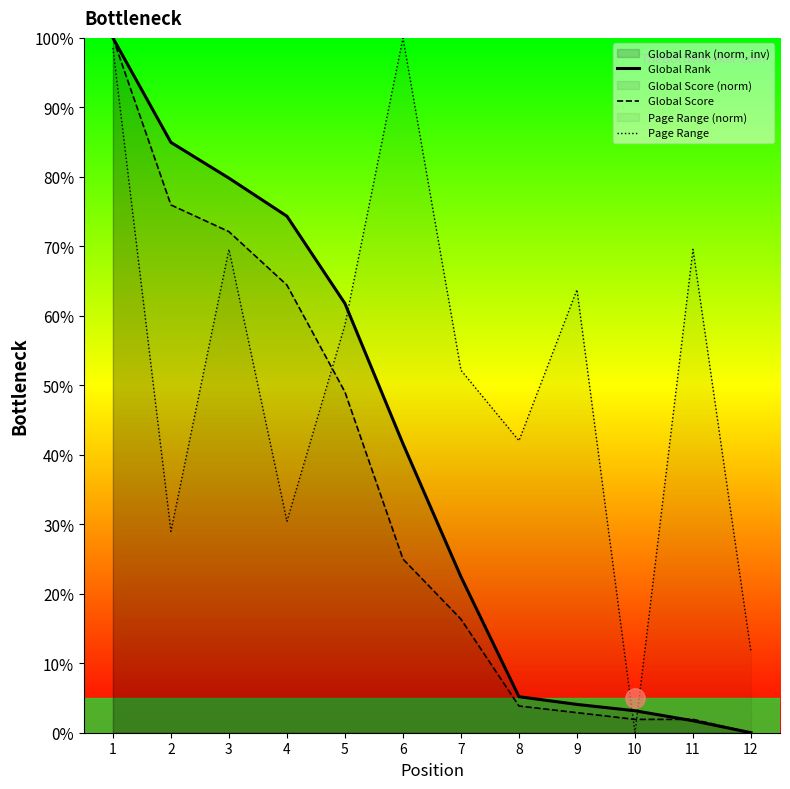

Does the chart display data point markers on the line(s)?

No